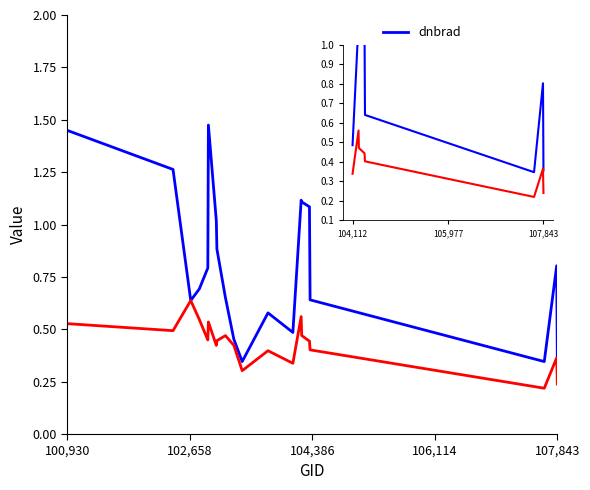

Is the value of dnbrad at 7 greater than the value of rade9_aggzone_norm at 106,114?

No